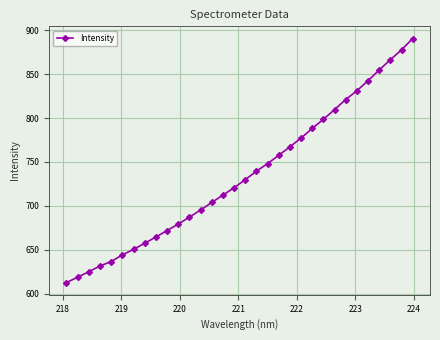

What is the sum of all values?

23510.9